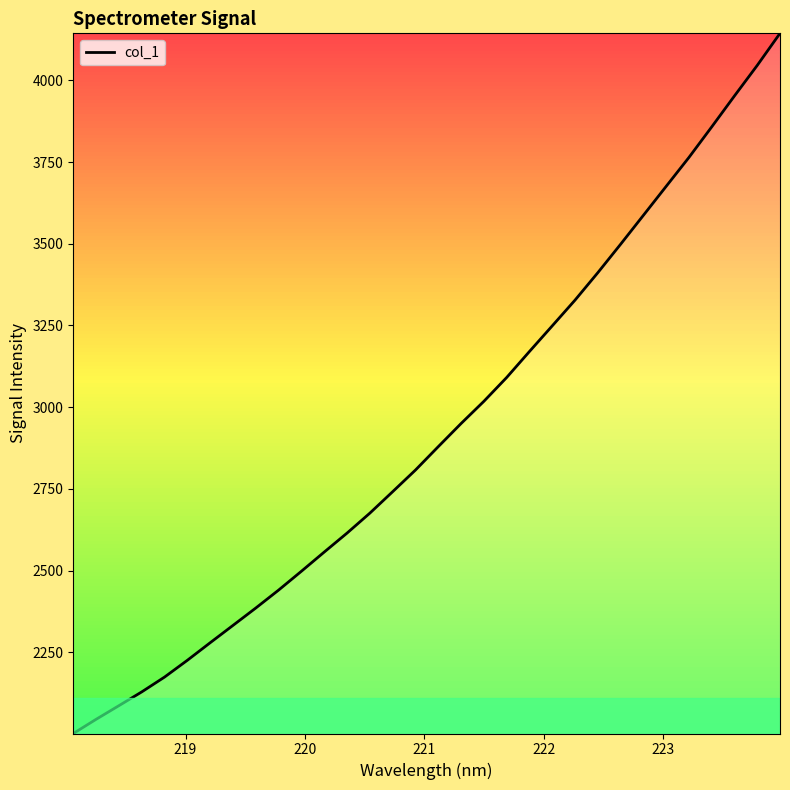

What is the minimum value shown in the chart?

2002.1